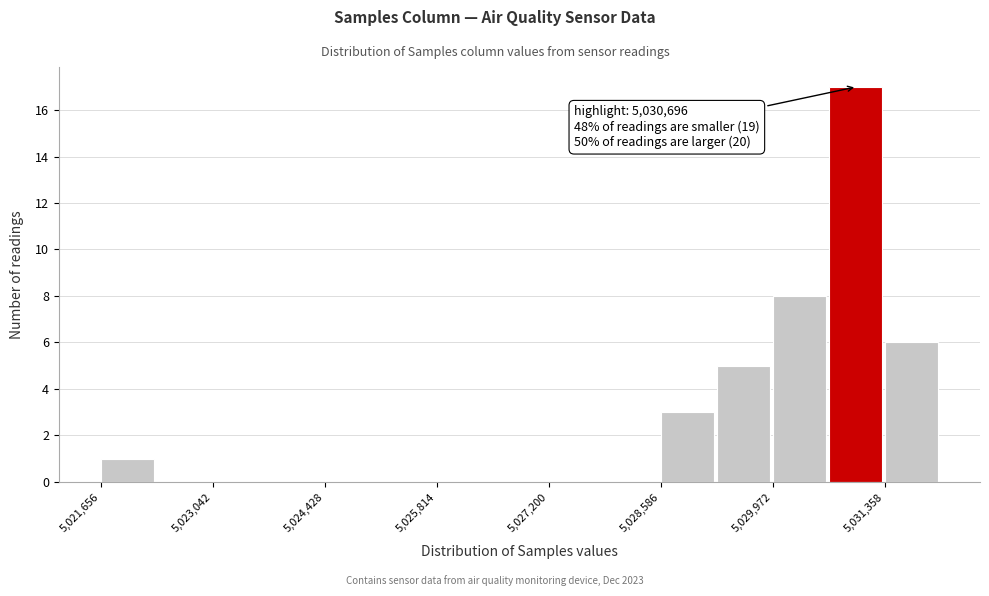

Around what value on the x-axis is the tallest bar? Give the approximate position of its centre, as read against the axis.

5031000